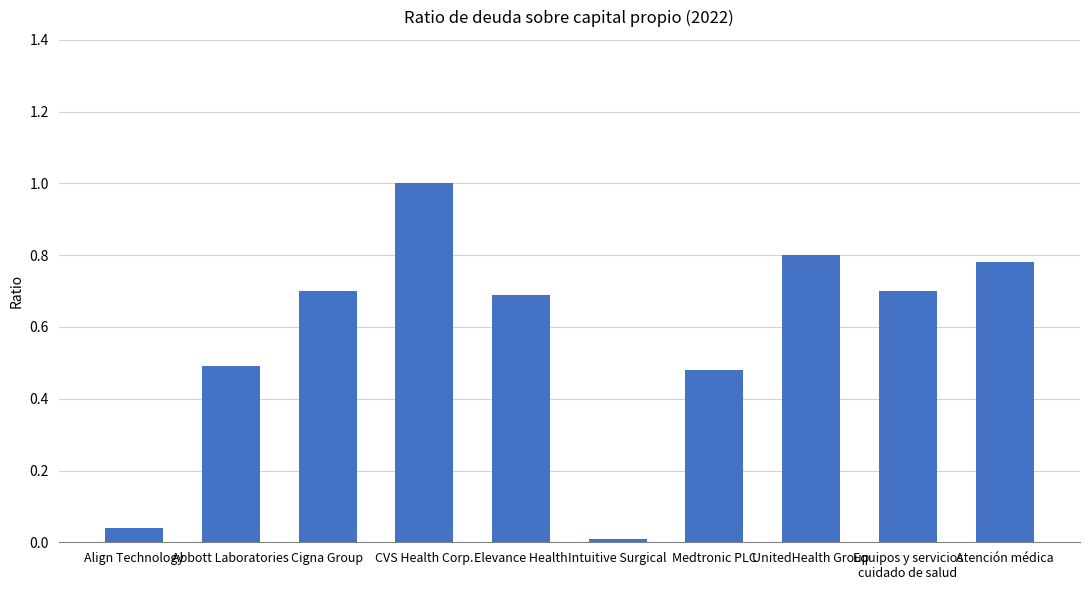

The value at Equipos y servicios
cuidado de salud is 0.3. True or false?

False